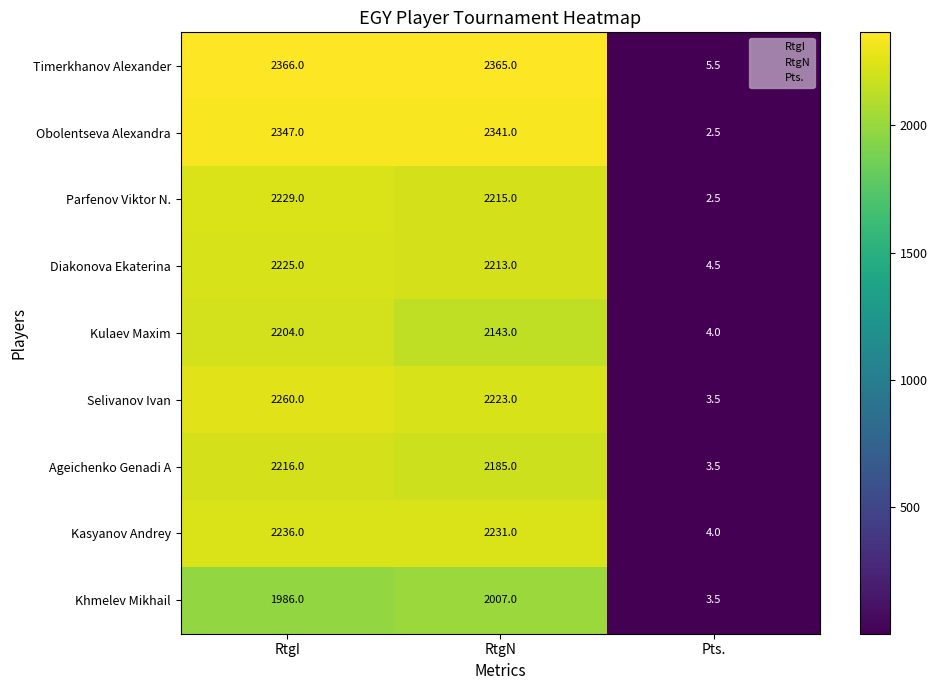

At how many categories does at least one series exceed 402?

2